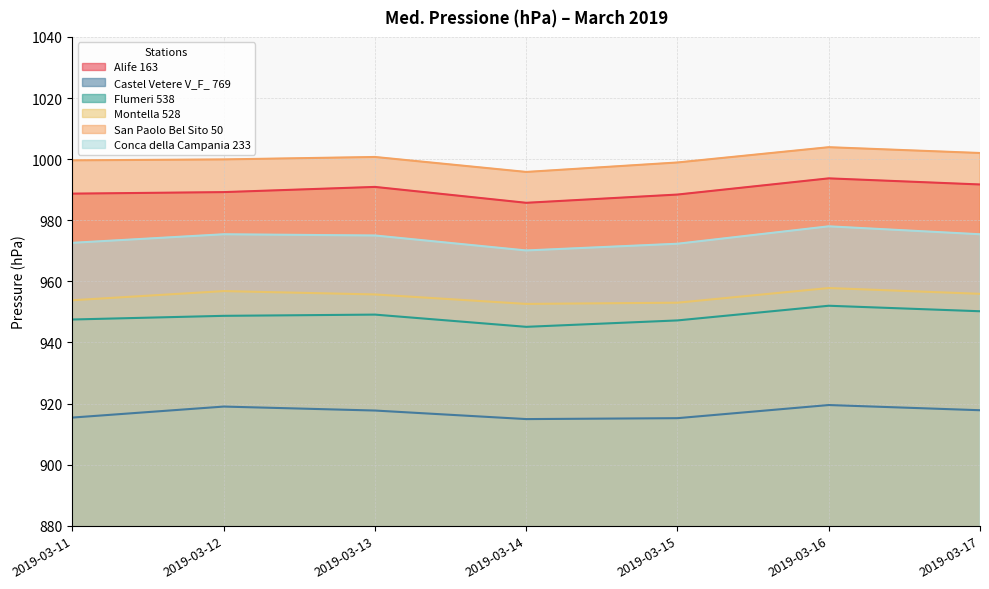

How many data points does each series have?

7